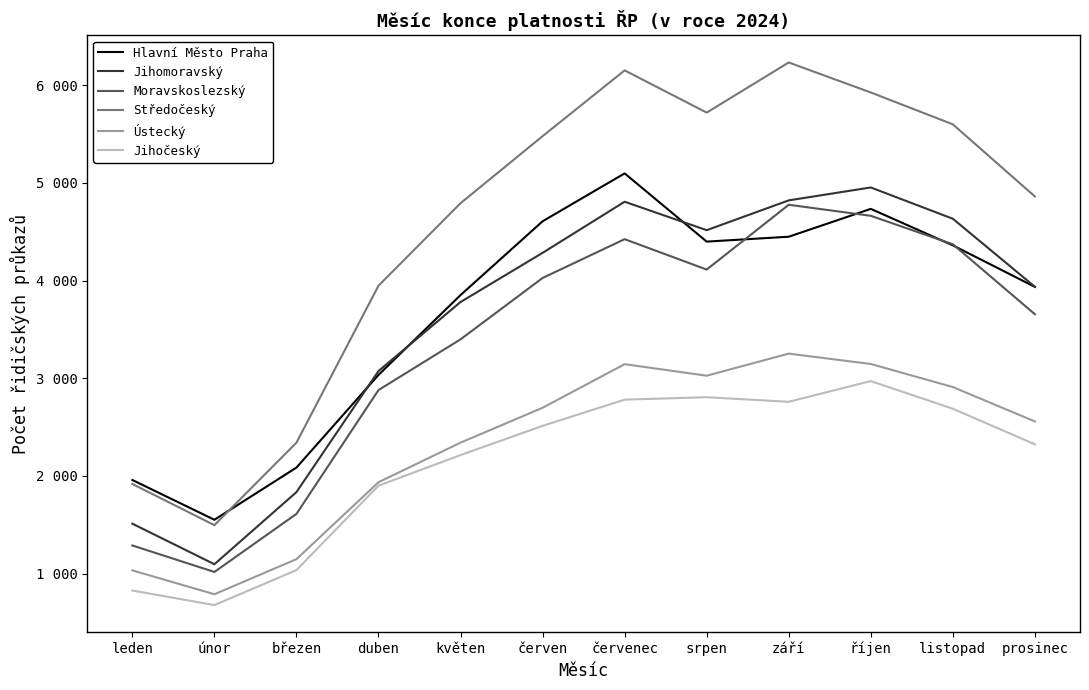

The Hlavní Město Praha series shows 2941 at říjen. True or false?

False